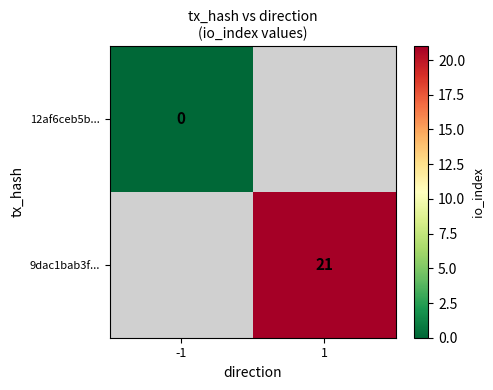

The 9dac1bab3f... series shows 12 at 1. True or false?

False